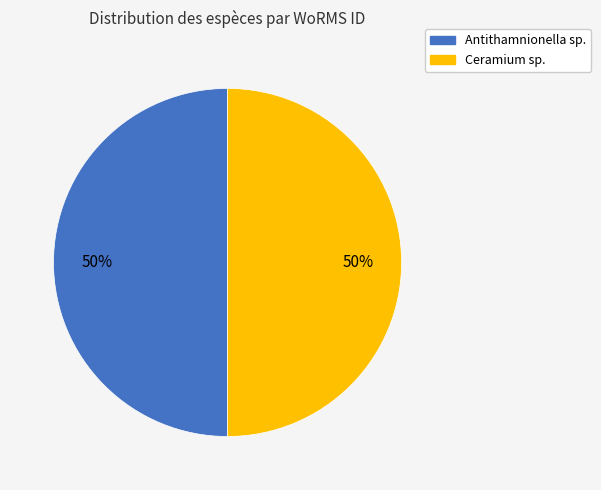

What is the ratio of the value at Ceramium sp. to the value at Antithamnionella sp.?

1.0